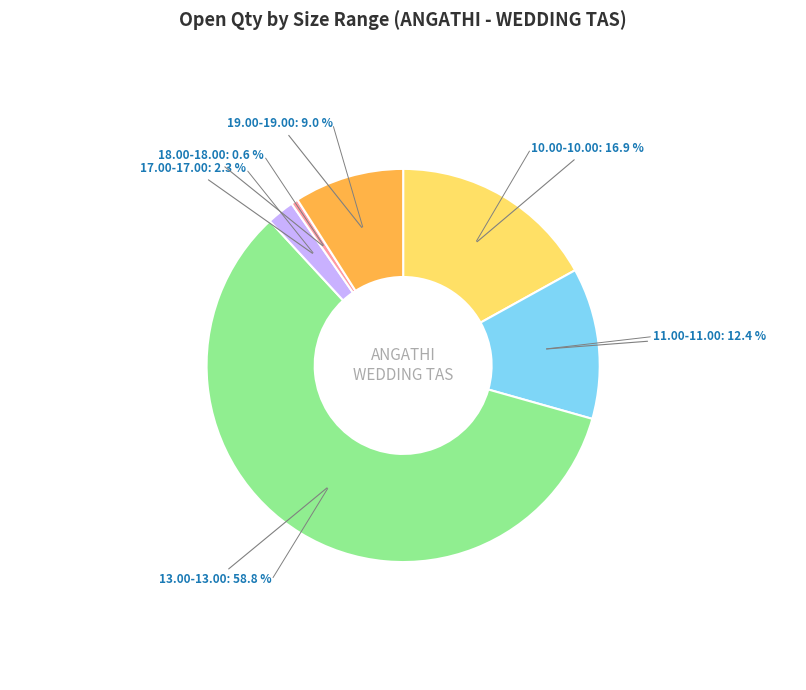

To the nearest percent, what is the difference between the largest and smallest slice percentages?

58%